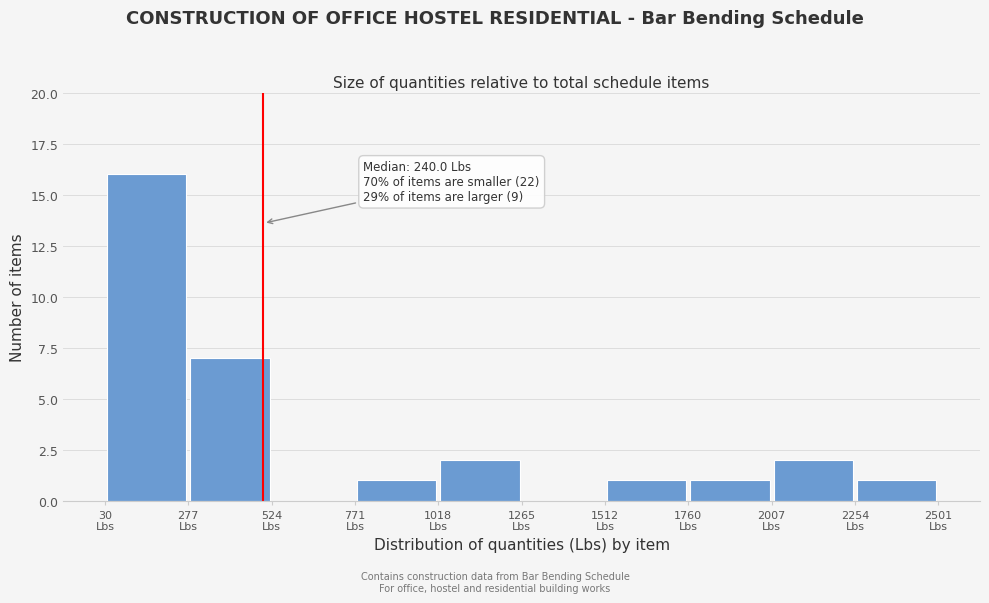

Which range on the x-axis has the tallest bar?

50 to 300